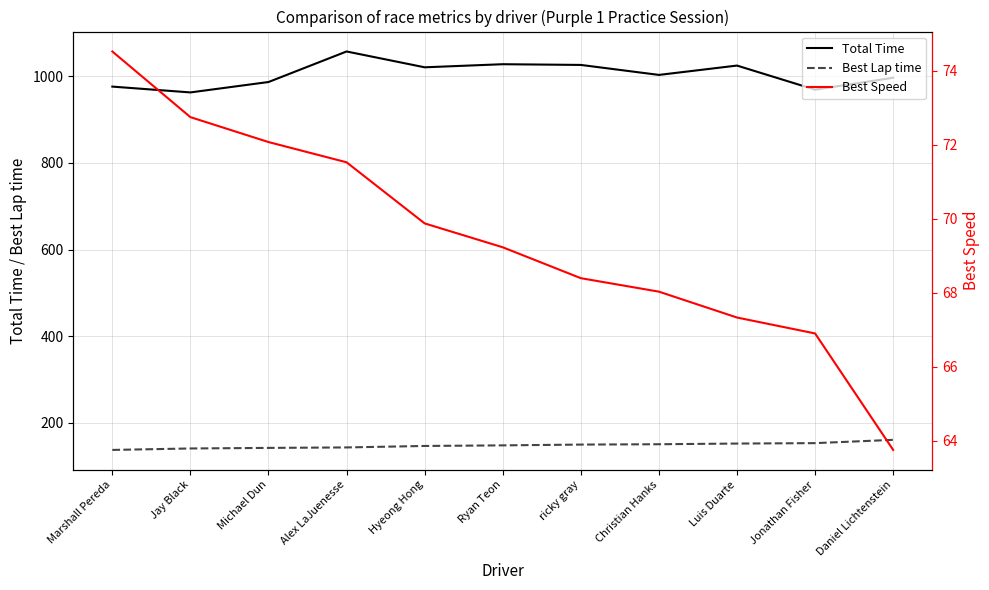

True or false: Total Time and Best Lap time cross at least once.

False